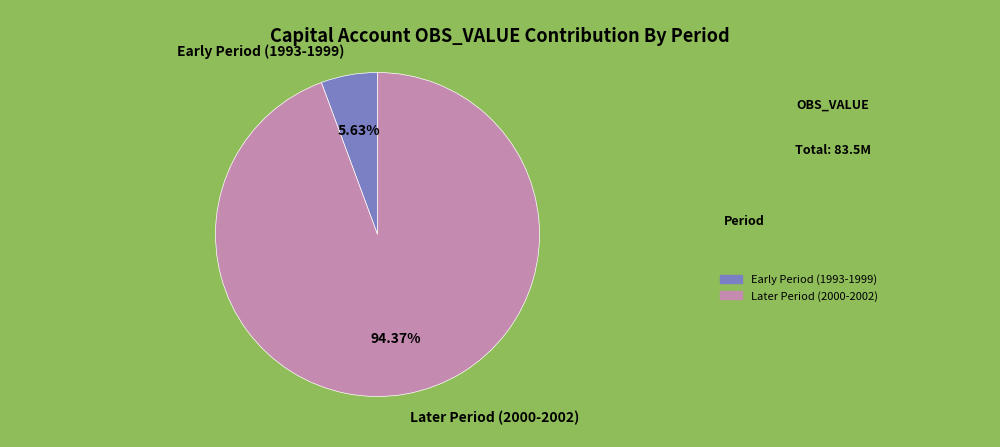

Approximately how many times larger is the value at Later Period (2000-2002) compared to Early Period (1993-1999)?

16.8